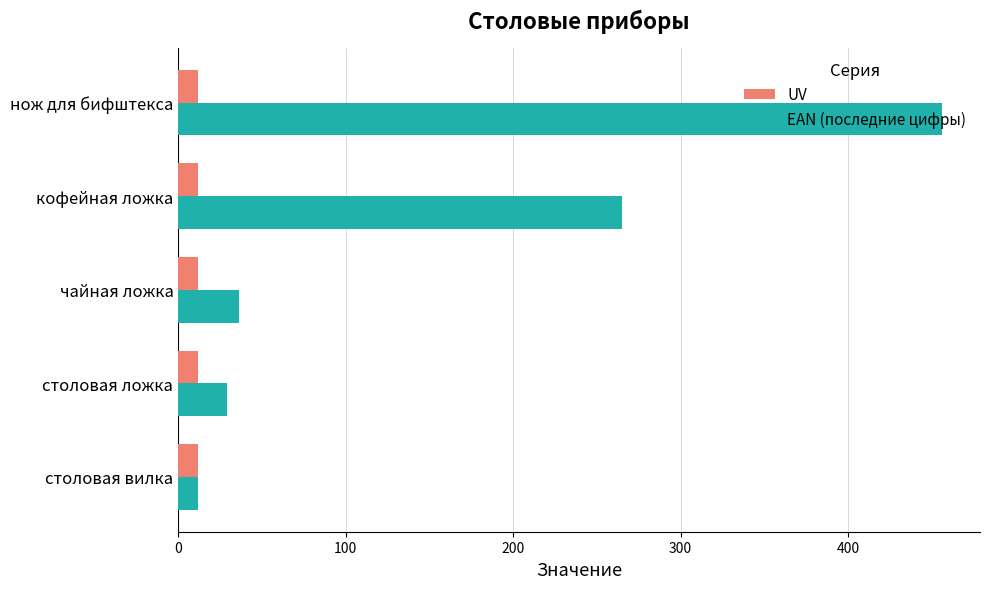

At which category is the sum across all series the highest?

нож для бифштекса